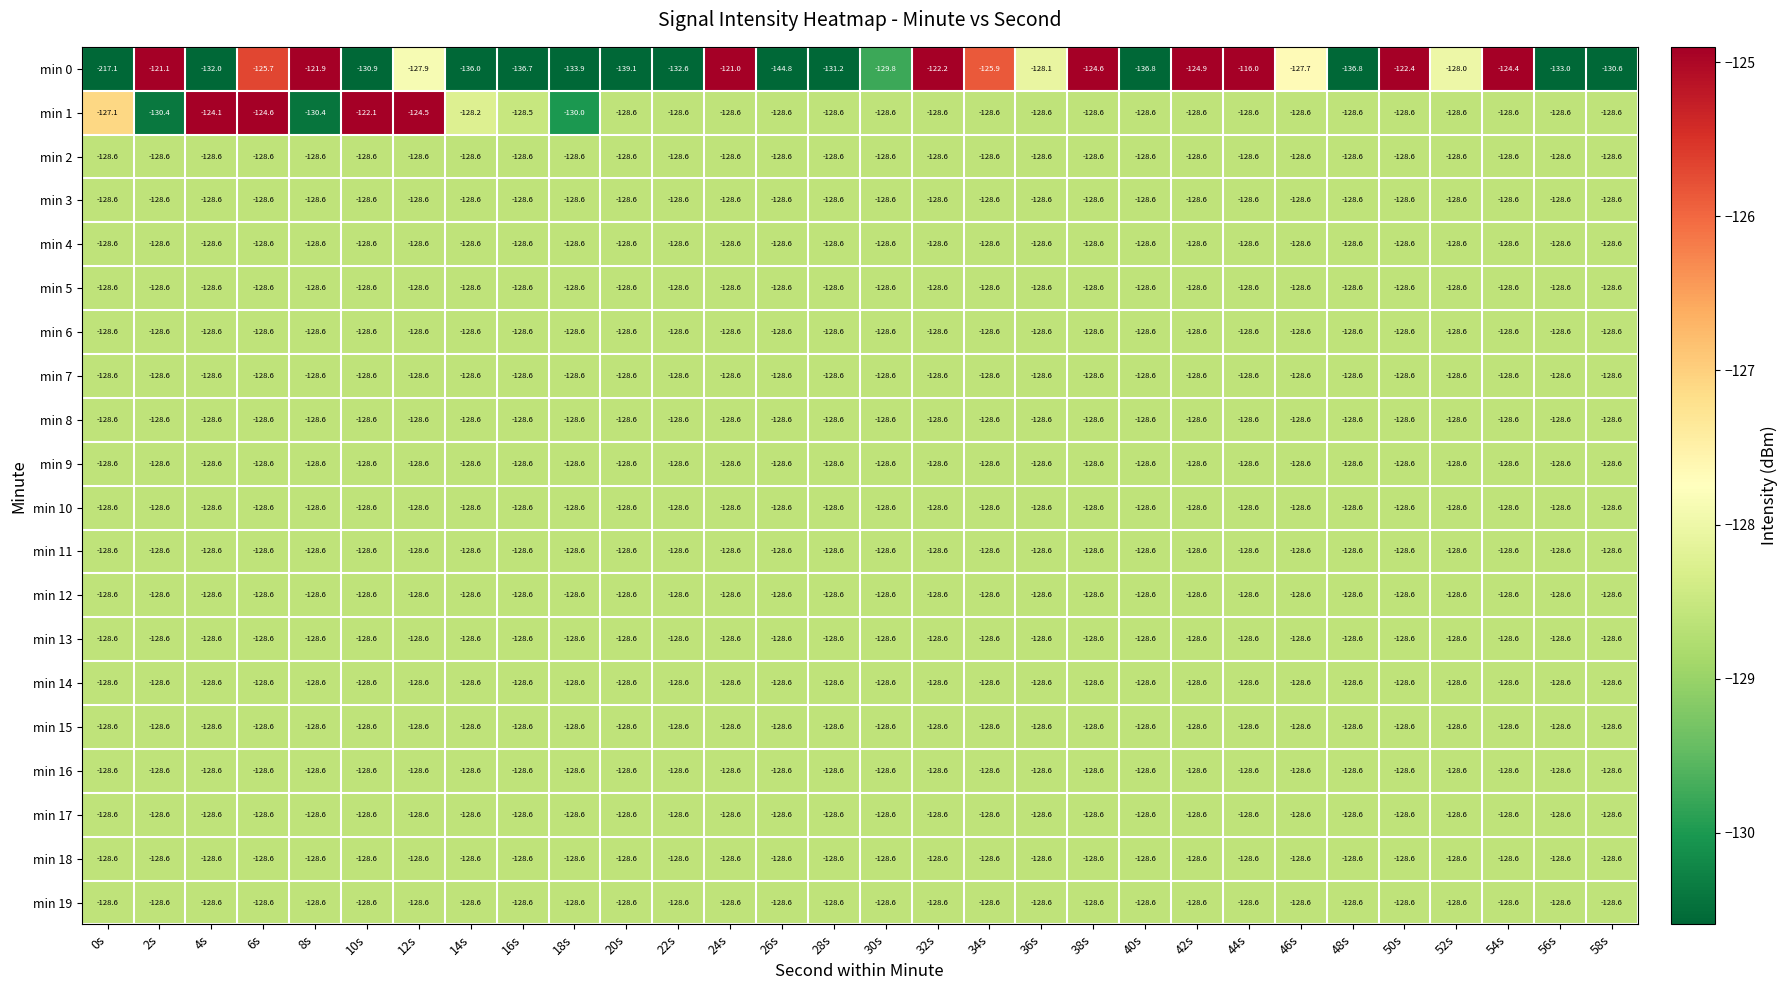

What is the sum of all min 10 values?

-3858.0